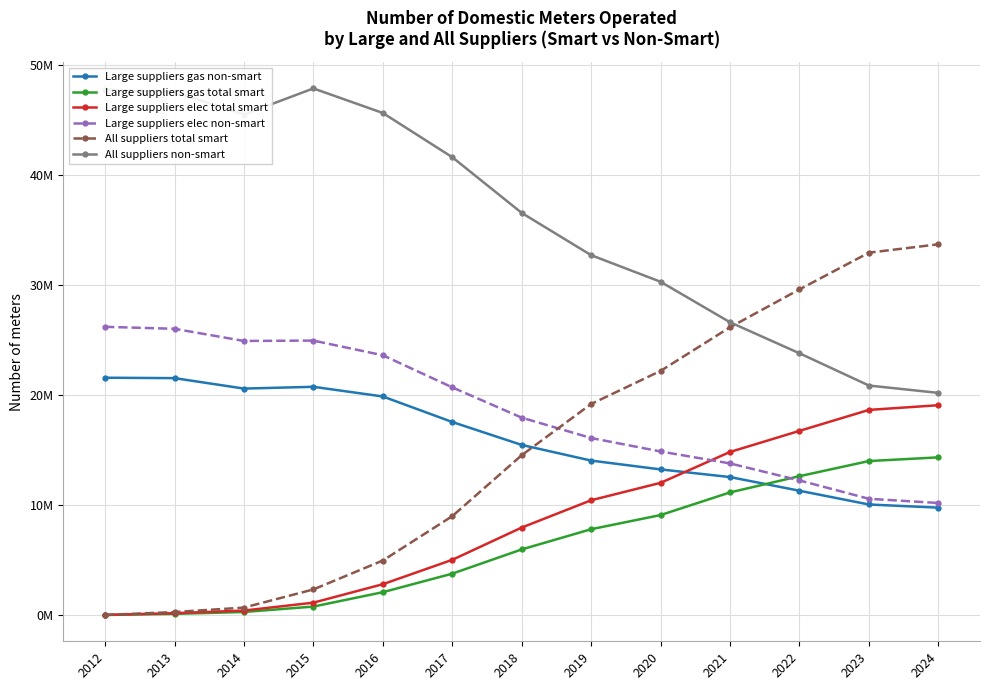

Is this an area chart (filled region under the line)?

No